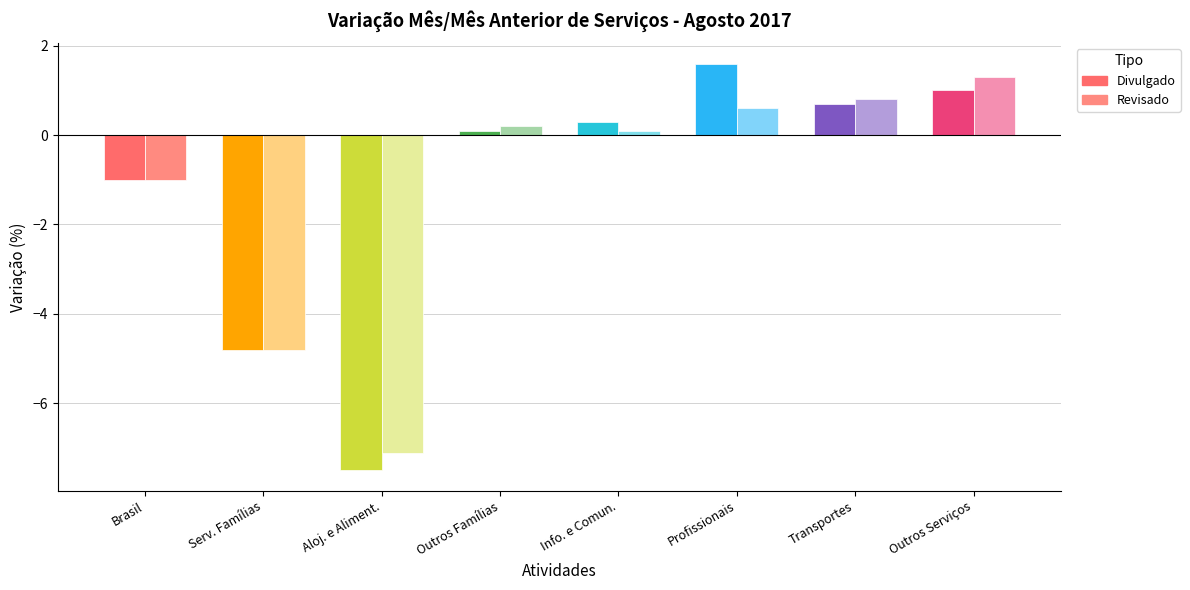

The Revisado series shows 0.1 at Info. e Comun.. True or false?

True